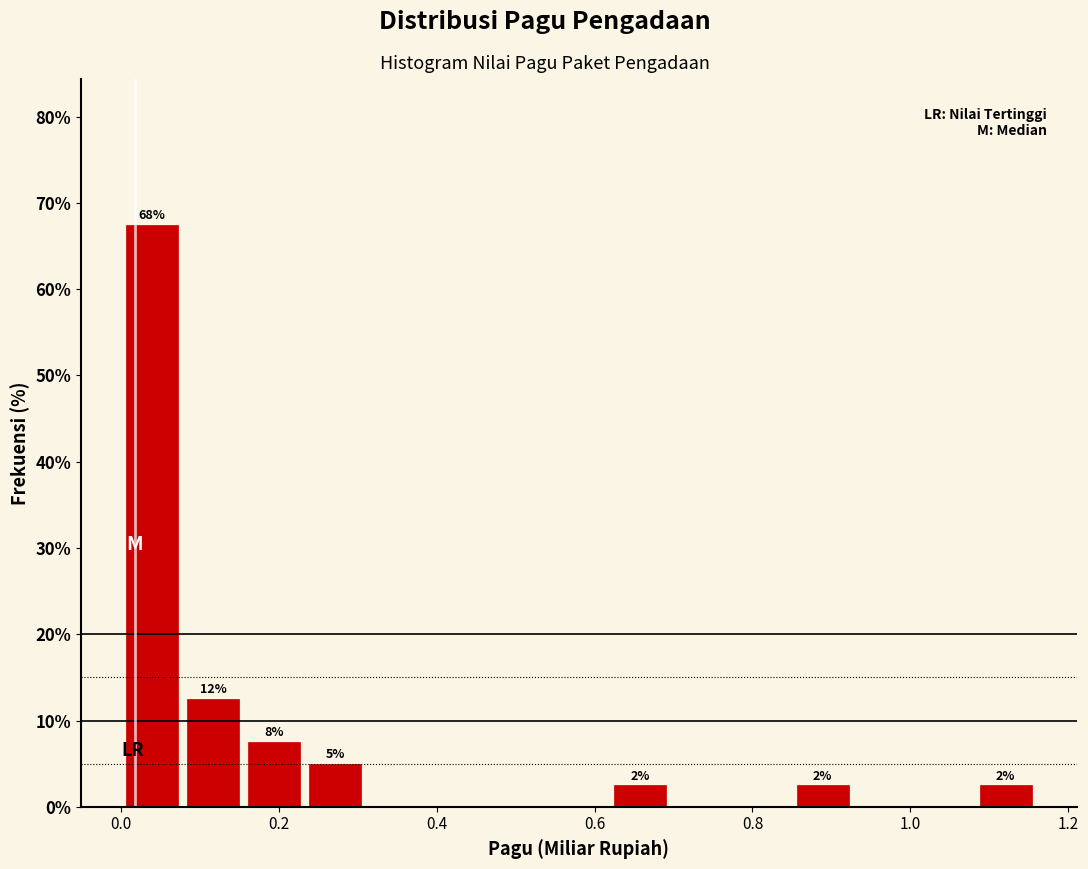

Around what value on the x-axis is the tallest bar? Give the approximate position of its centre, as read against the axis.

0.04